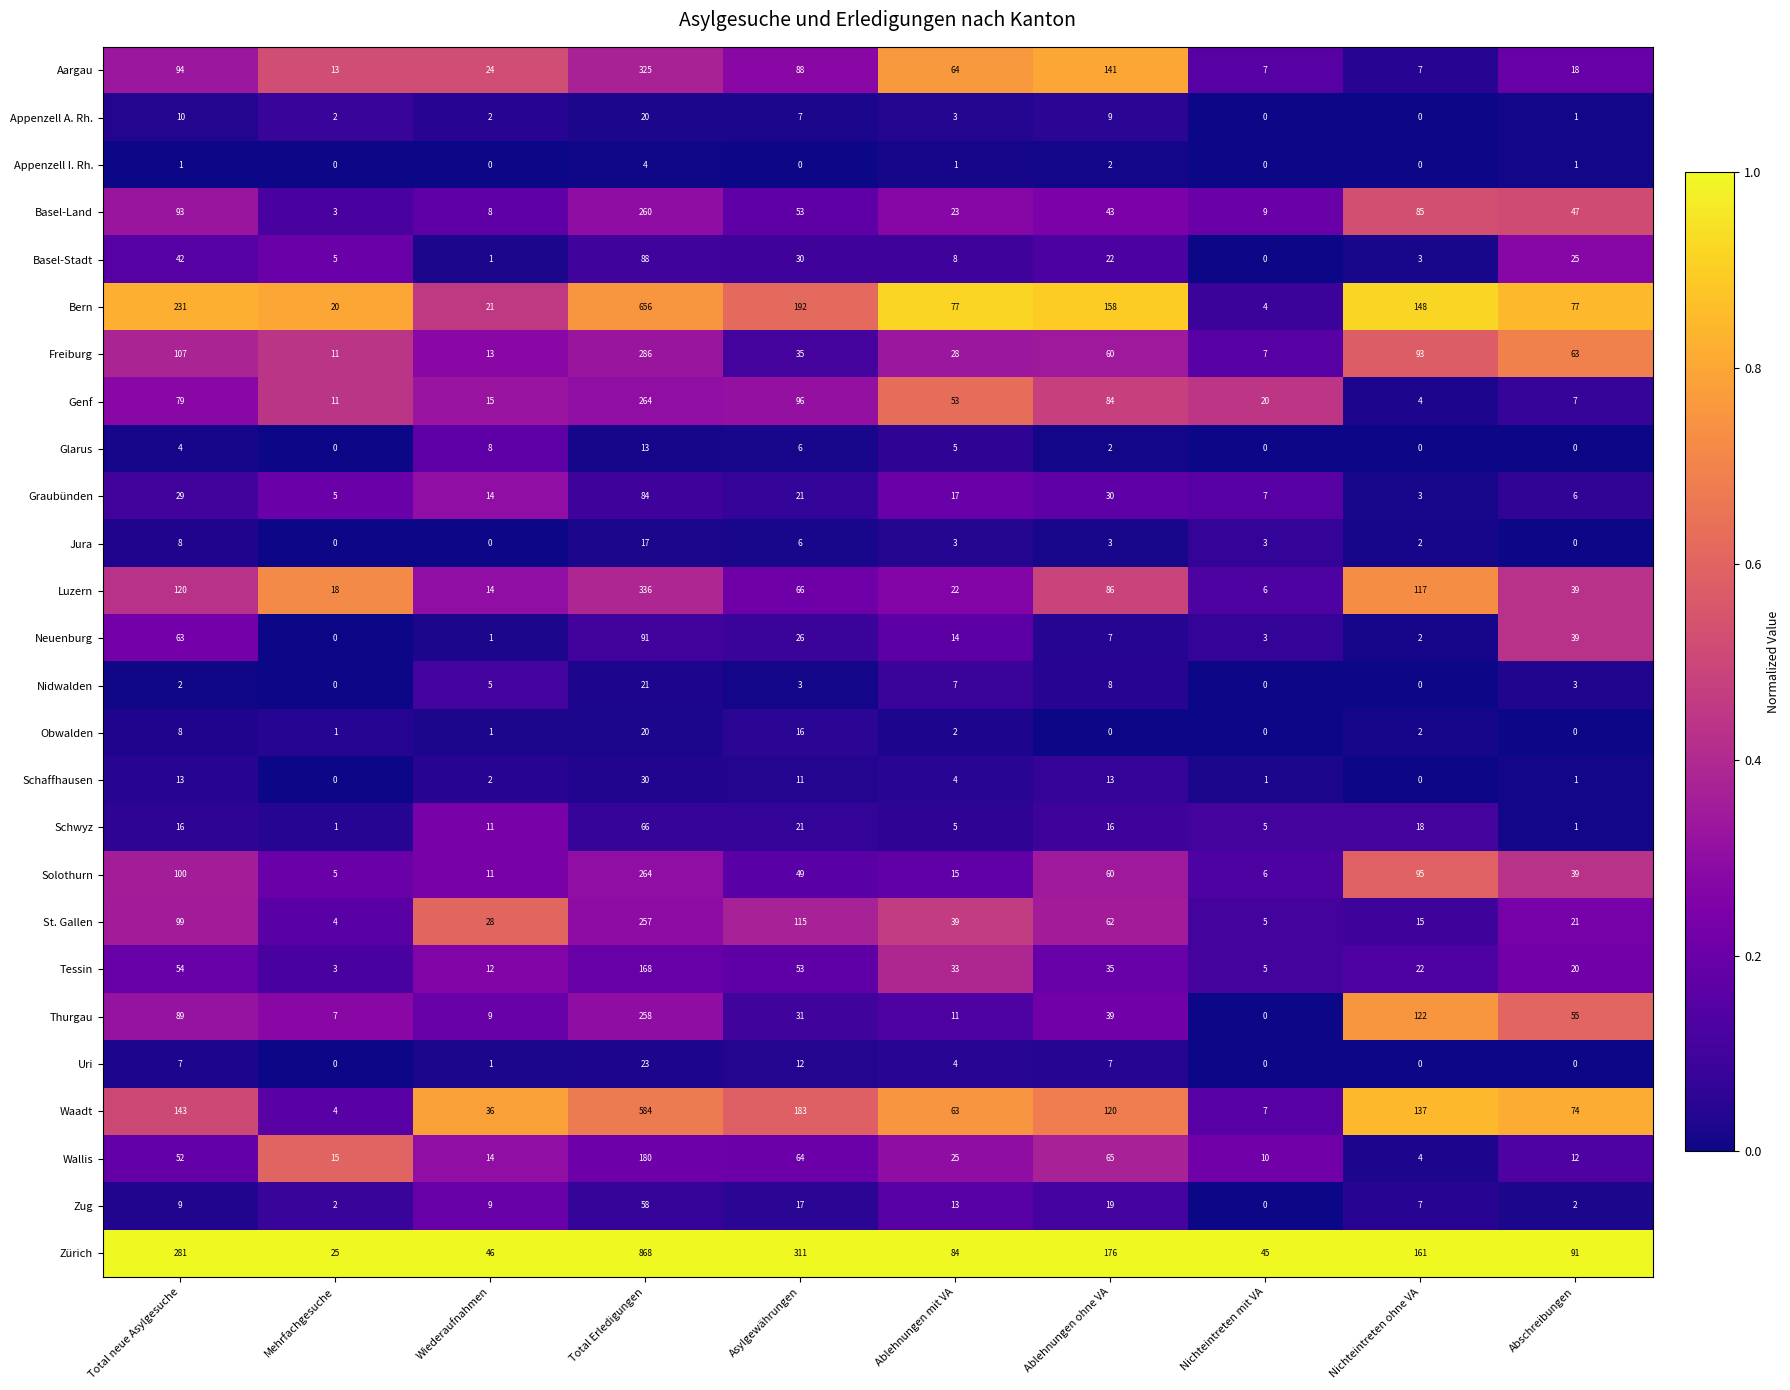

At how many categories does at least one series exceed 0?

10